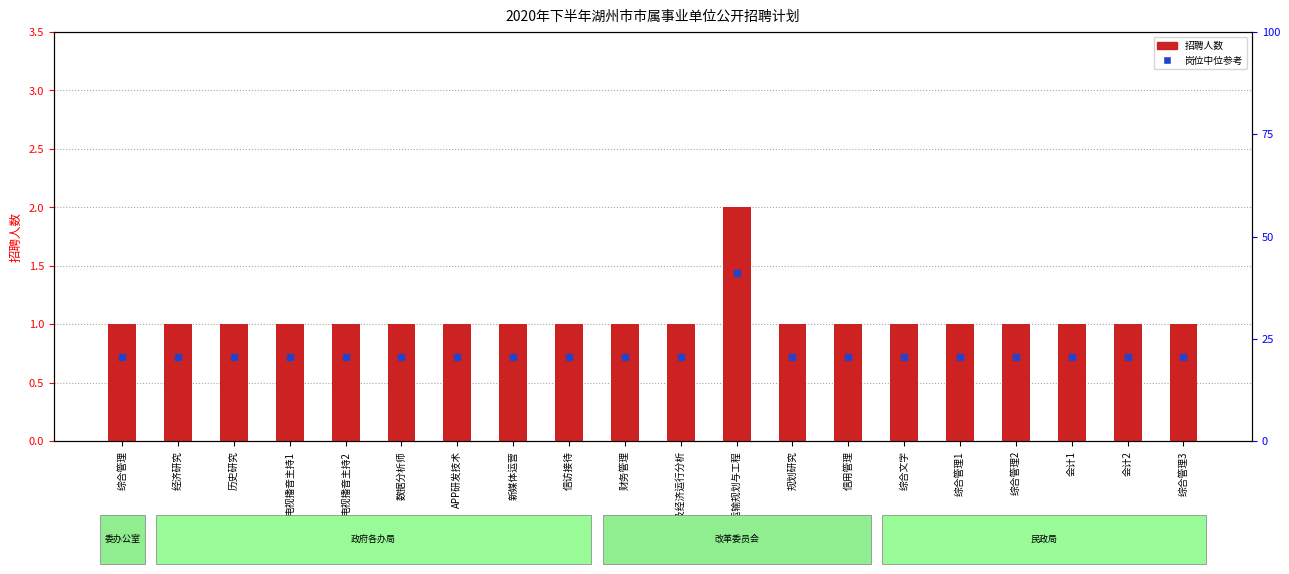

At how many categories does at least one series exceed 1?

1